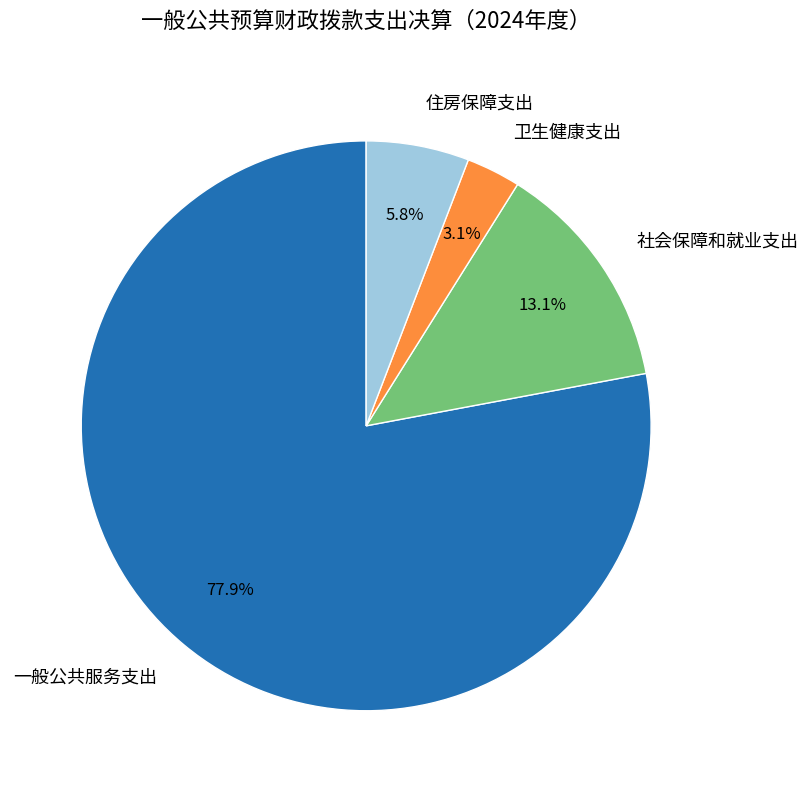

Between 住房保障支出 and 卫生健康支出, which is larger?

住房保障支出